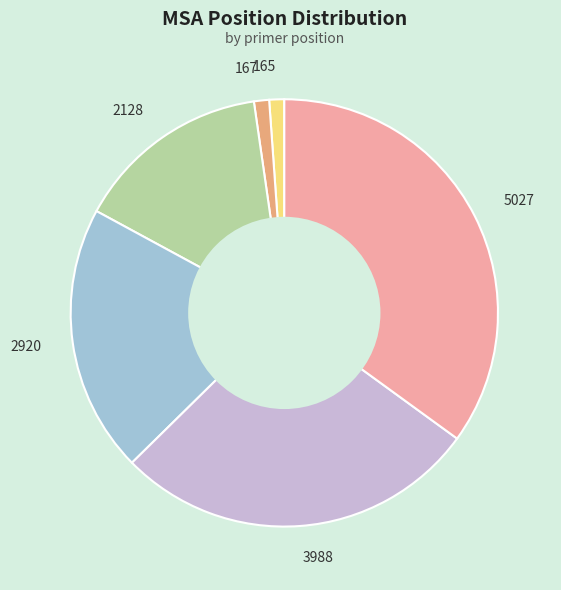

True or false: 2128 accounts for 10% of the total.

False